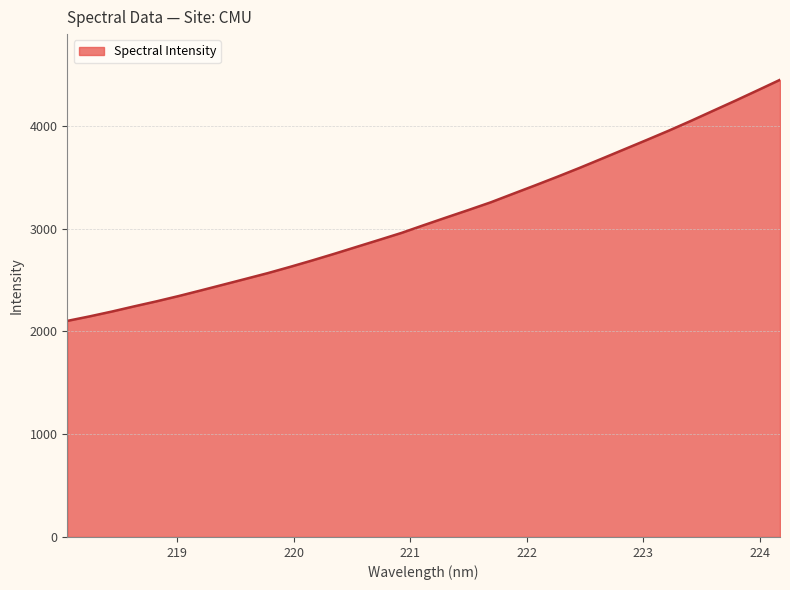

What is the maximum value shown in the chart?

4448.2